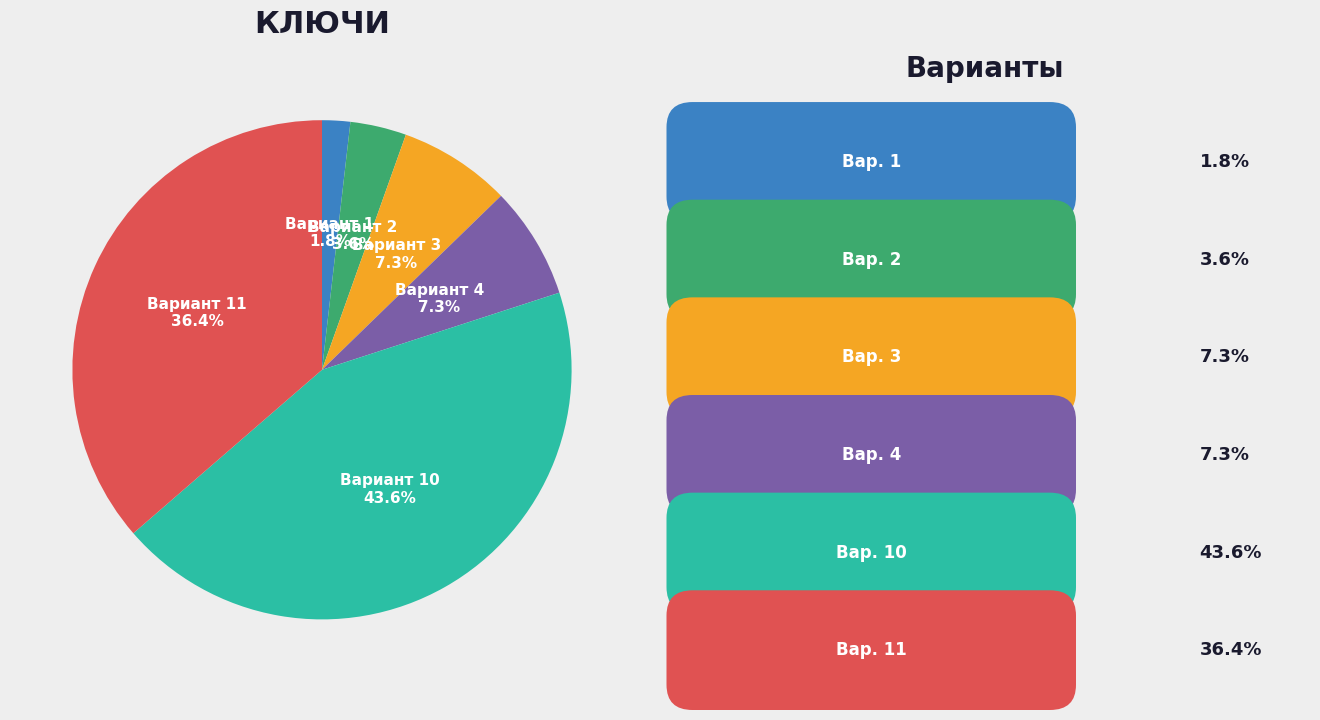

Does any single category account for the majority?

No